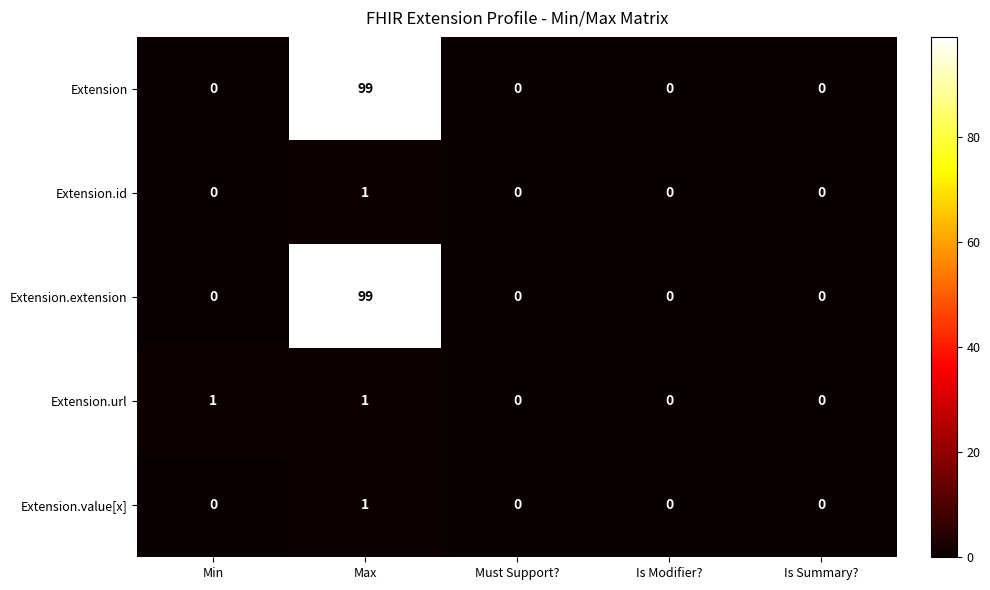

At which category is the sum across all series the highest?

Max